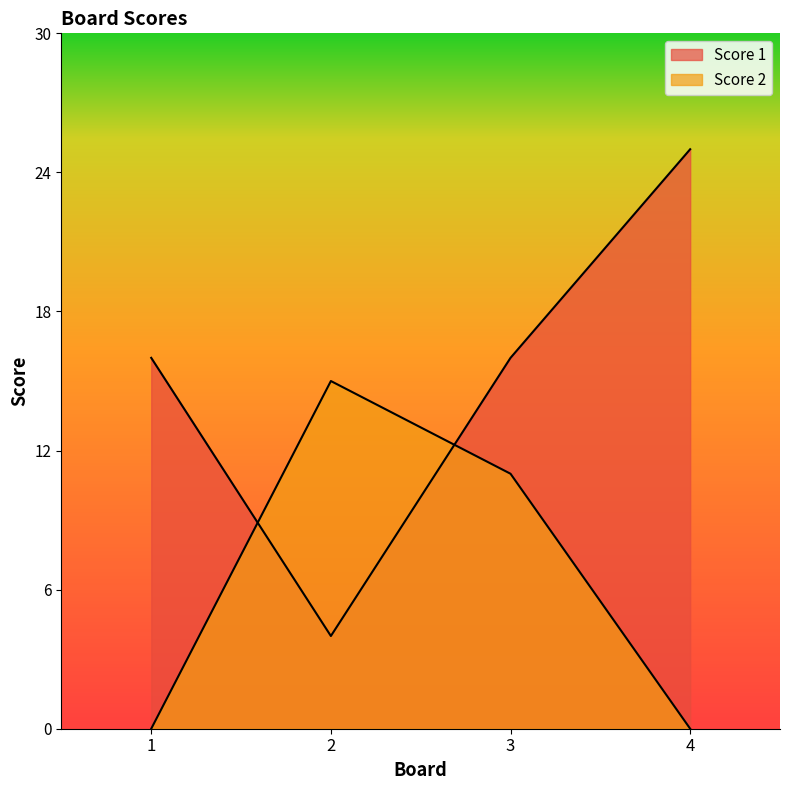

Where is the first local maximum for Score 2?

2